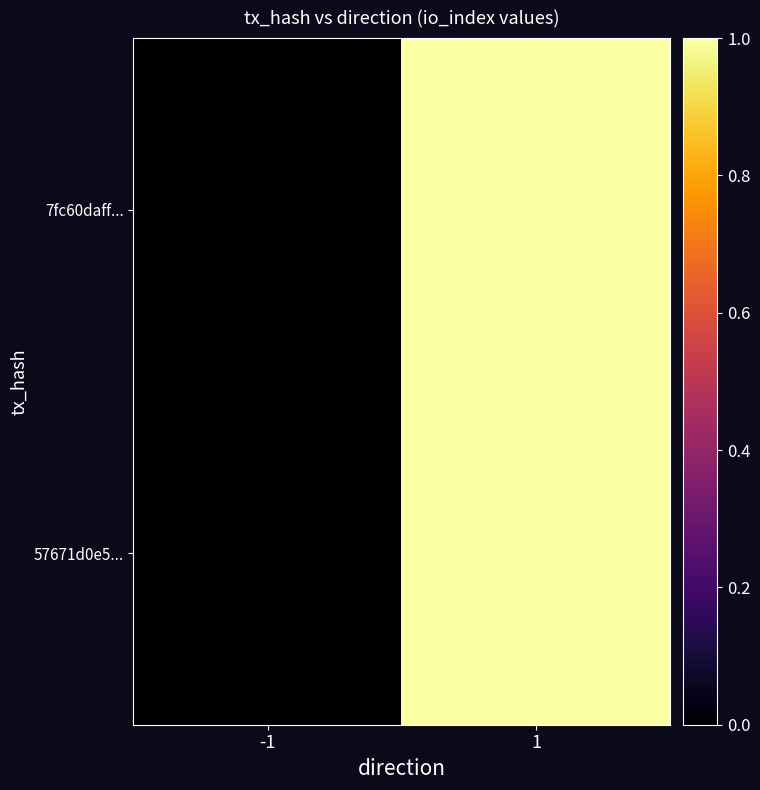

Rank the series by their maximum value, from highest to lowest.

7fc60daff..., 57671d0e5...